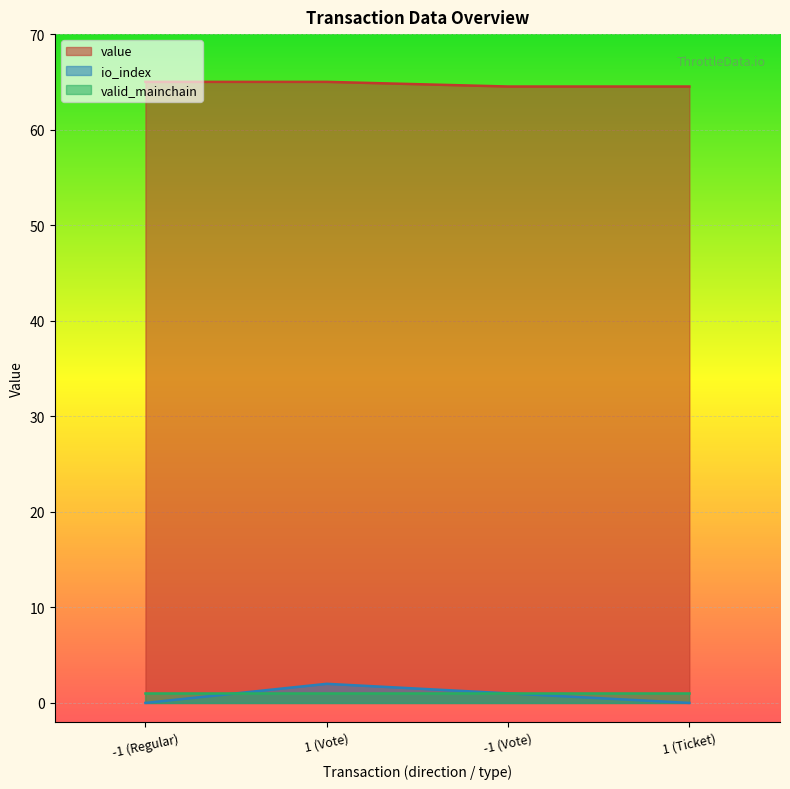

True or false: io_index and value intersect in this chart.

False